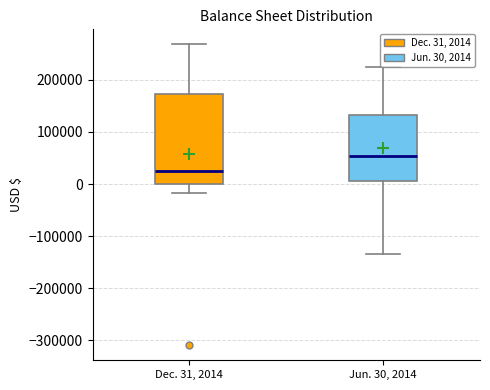

Comparing the boxes themselves (not the whiskers), which one is the tallest?

Dec. 31, 2014